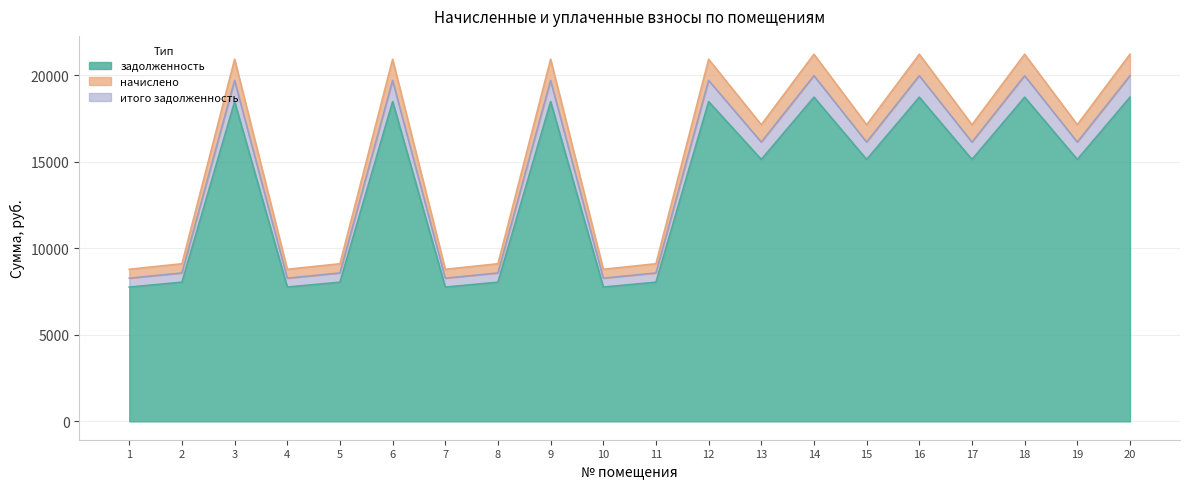

Rank the categories by итого задолженность value from lowest to highest.

1, 4, 7, 10, 2, 5, 8, 11, 13, 15, 17, 19, 3, 6, 9, 12, 14, 16, 18, 20